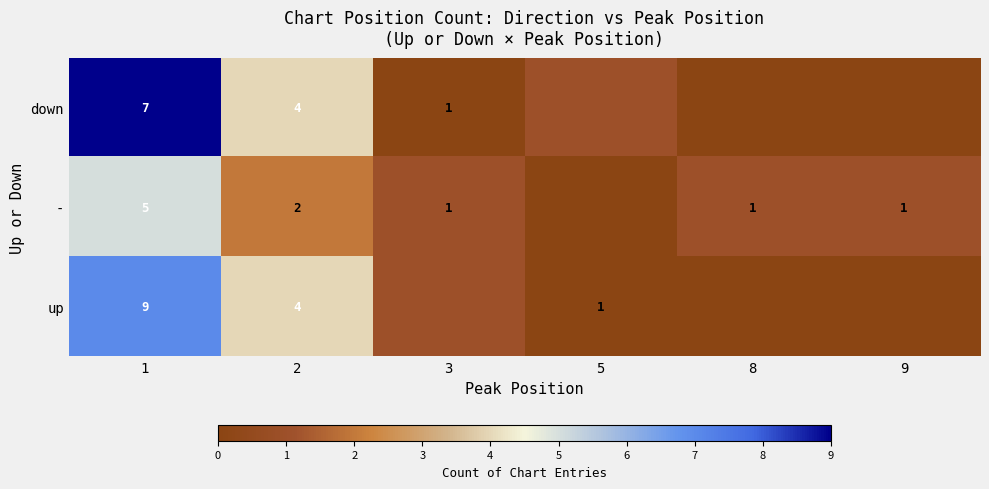

What is the total value across all series at 2?

10